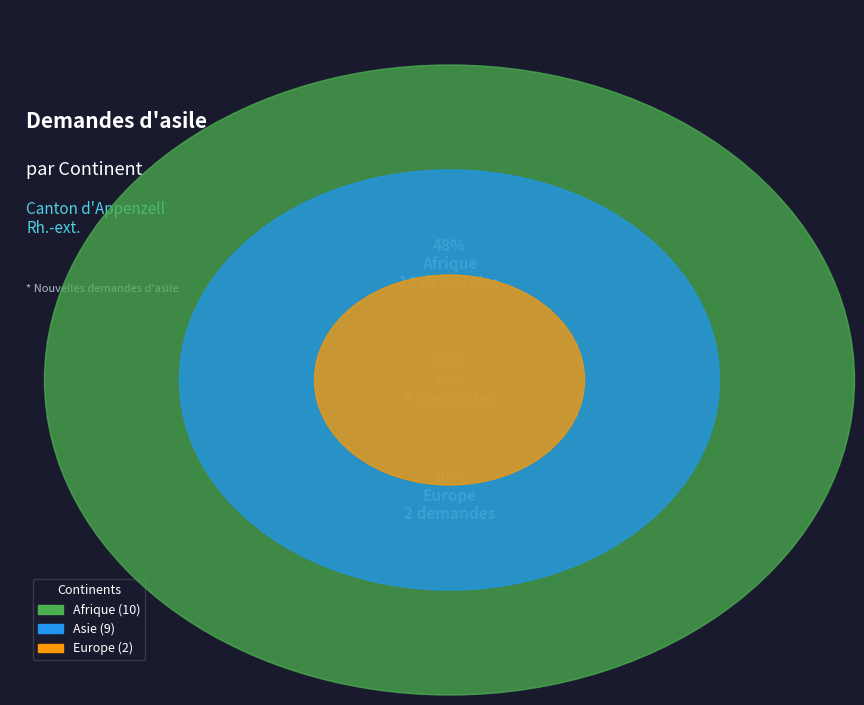

Which has a higher value, Afrique or Provenance inconnu?

Afrique